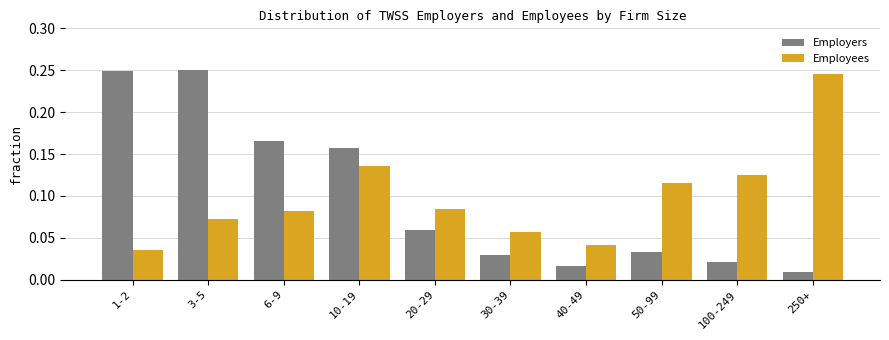

Count the number of data series in this chart.

2